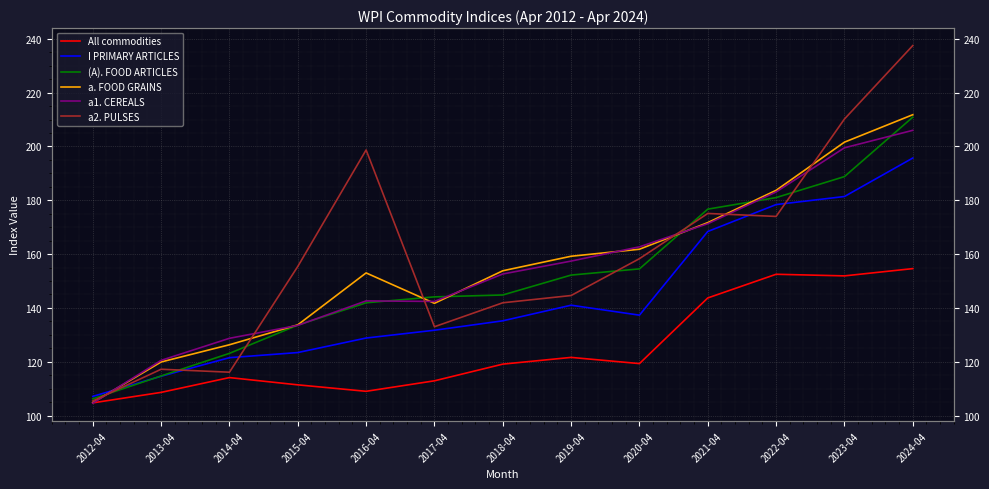

What is the maximum value shown in the chart?

237.5